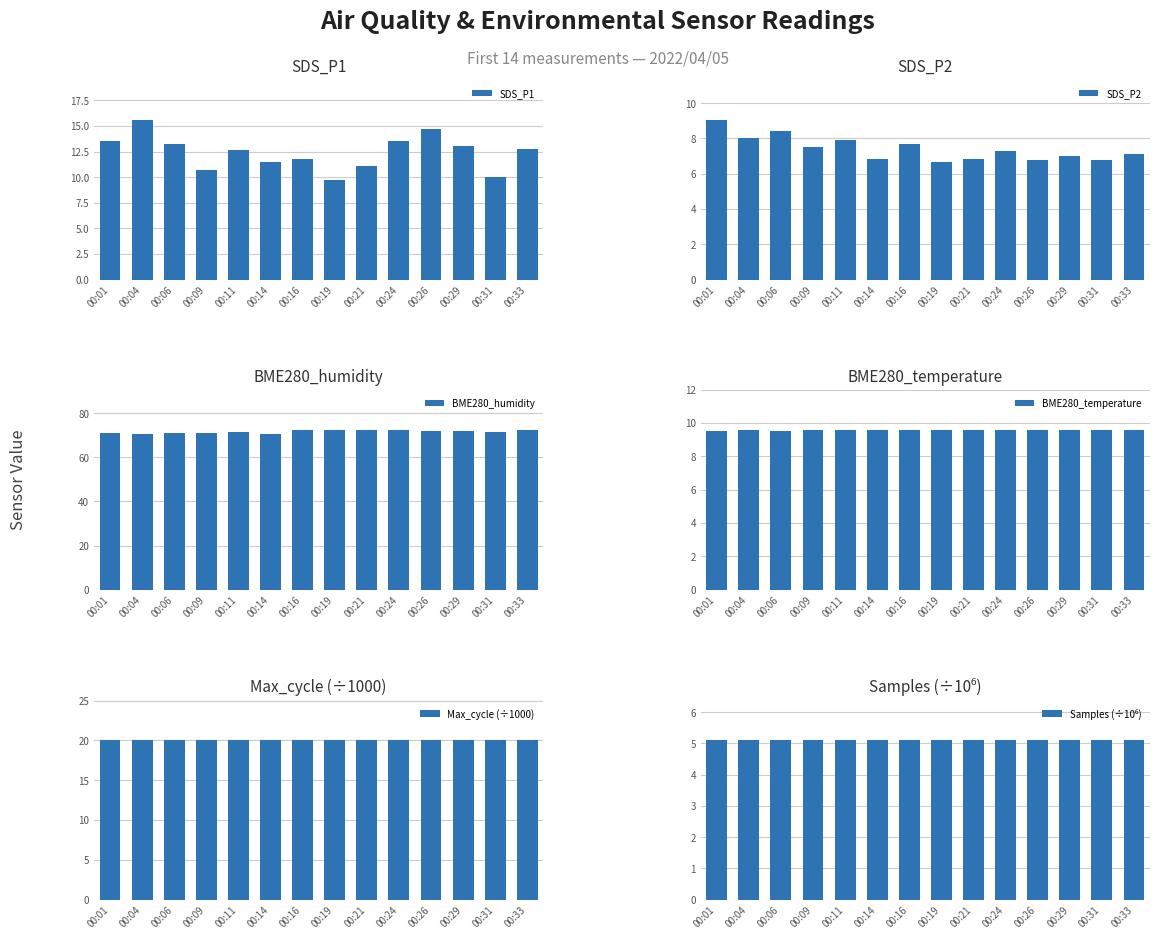

Where is SDS_P1 nearest to the value 12?

00:16